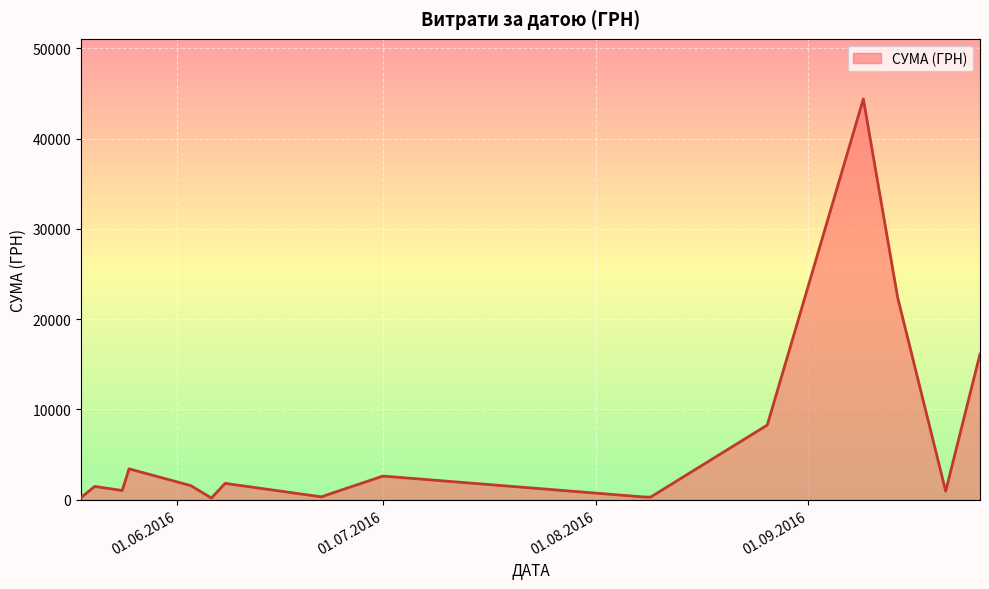

What is the maximum value shown in the chart?

44400.2